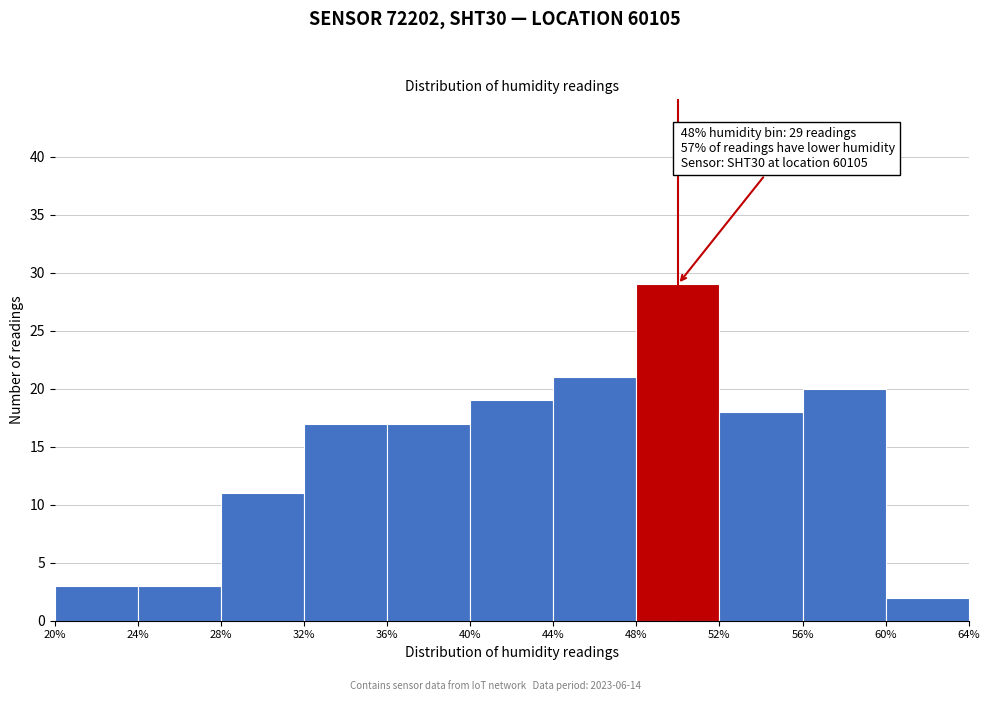

Which range on the x-axis has the tallest bar?

48% to 52%